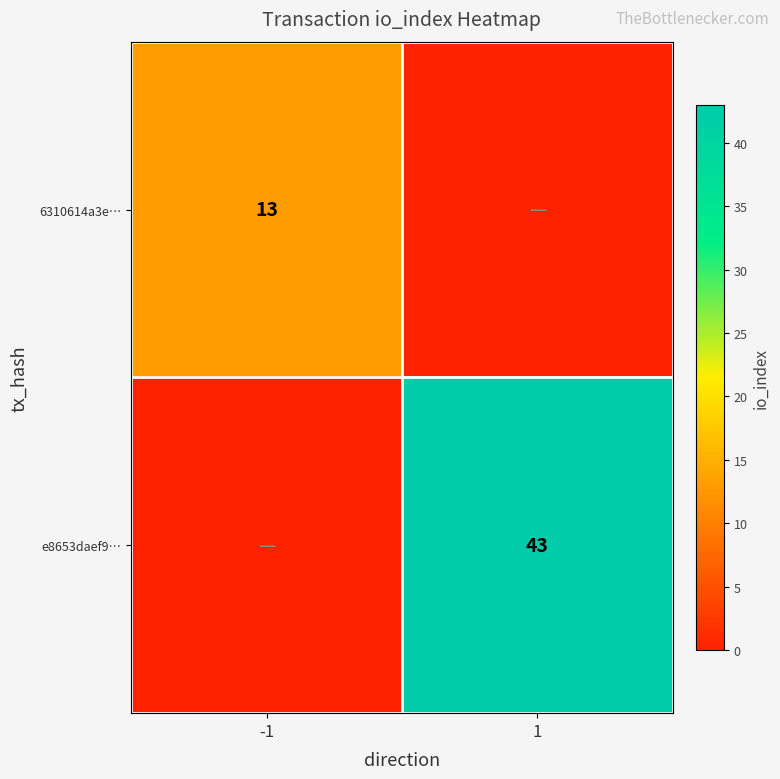

The value of e8653daef9… at 1 is 9. True or false?

False